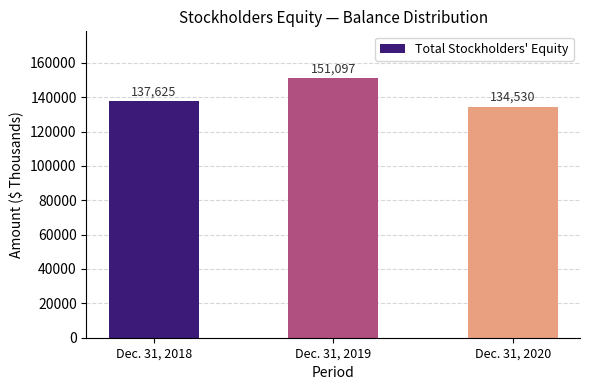

Is it true that the value at Dec. 31, 2018 is 212331?

False